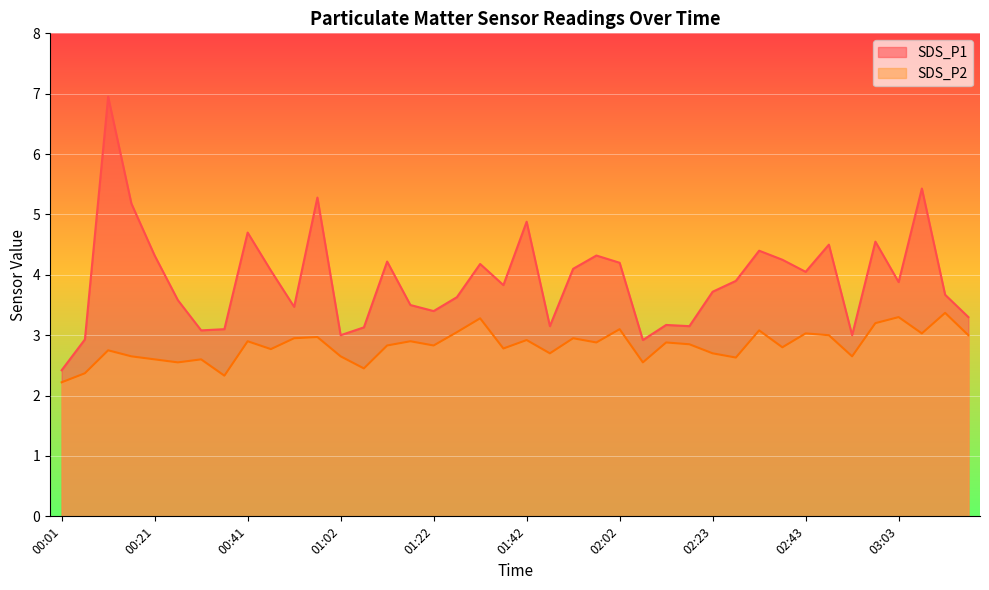

Count the number of data series in this chart.

2